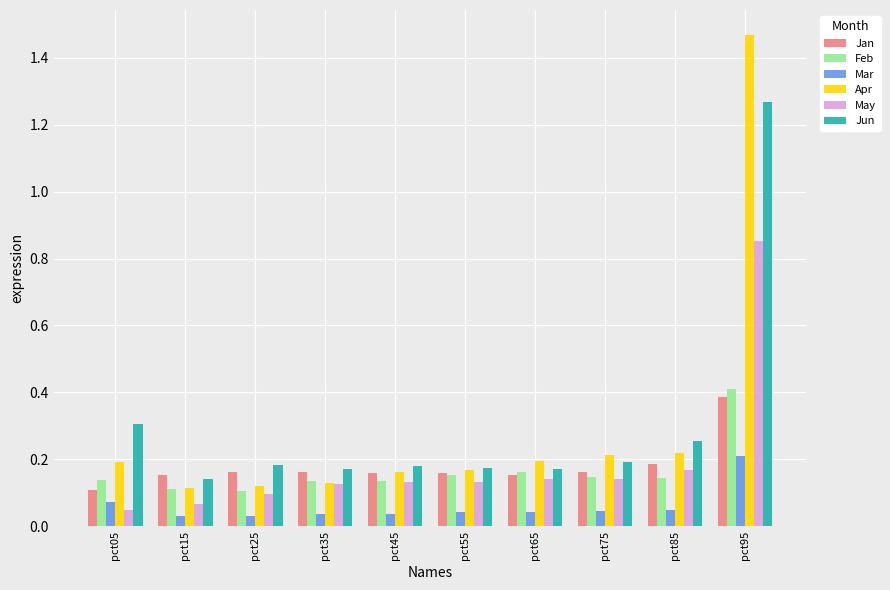

At which label does May reach its peak?

pct95